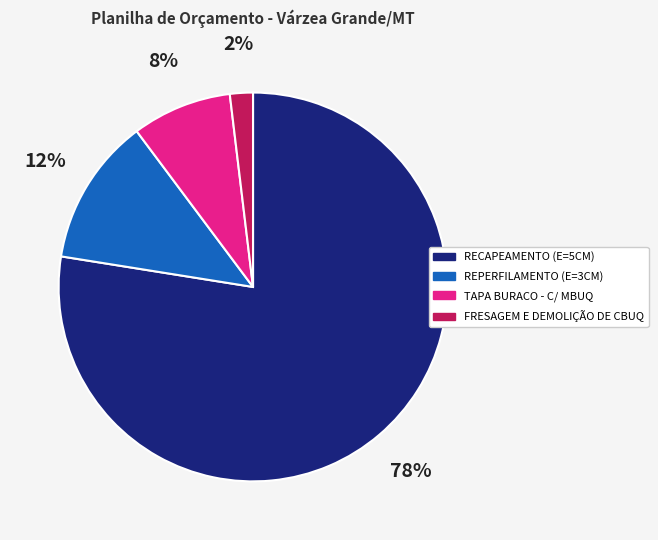

What is the largest slice in the pie chart?

RECAPEAMENTO (E=5CM)